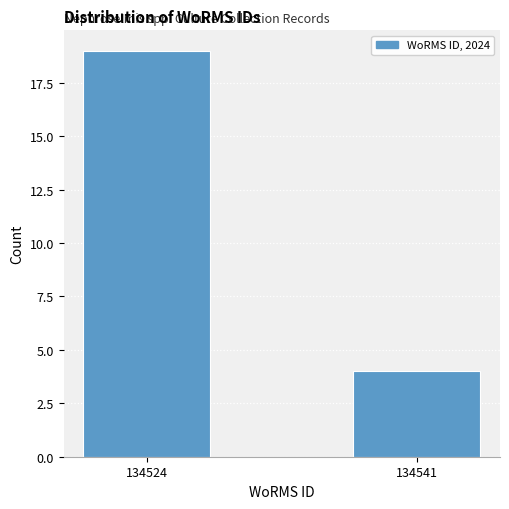

Reading left to right, list all the values displayed in this chart.

19	4